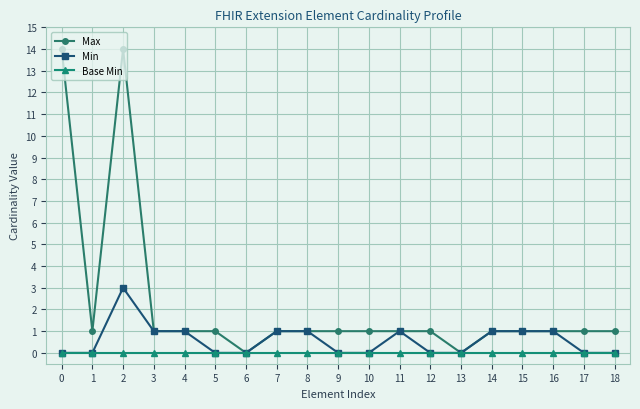

Which series has the largest total across all categories?

Max